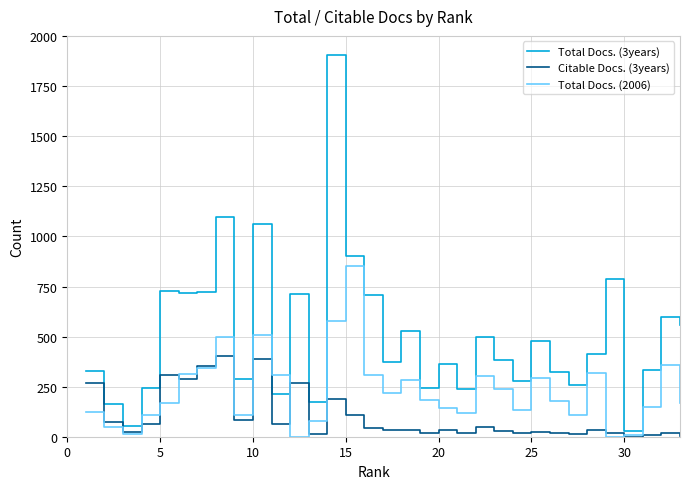

Which series has the largest total across all categories?

Total Docs. (3years)